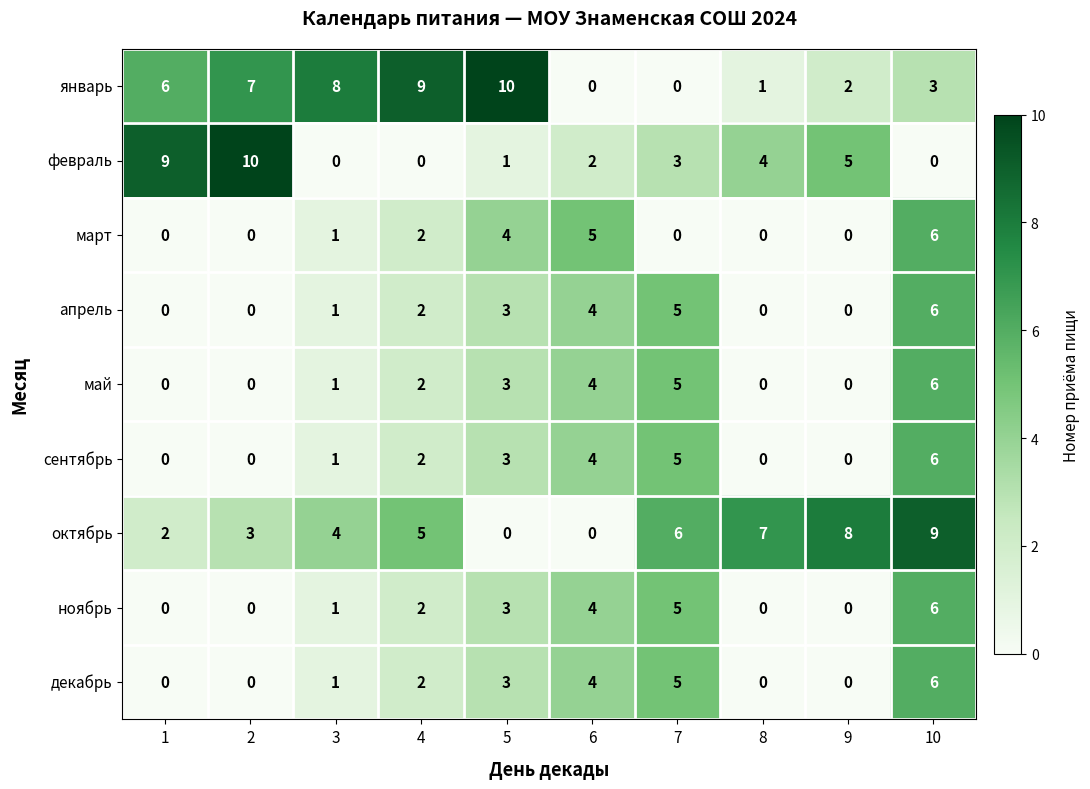

What is the difference between the maximum and minimum values in the апрель series?

6